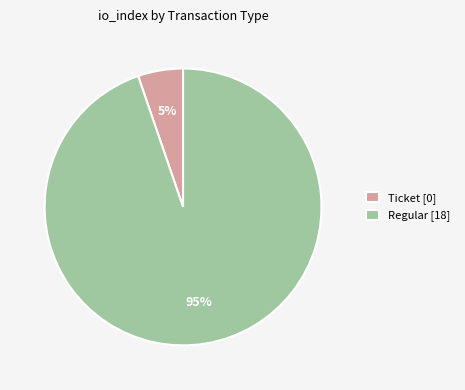

To the nearest percent, what is the combined percentage of Ticket [0] and Regular [18]?

100%